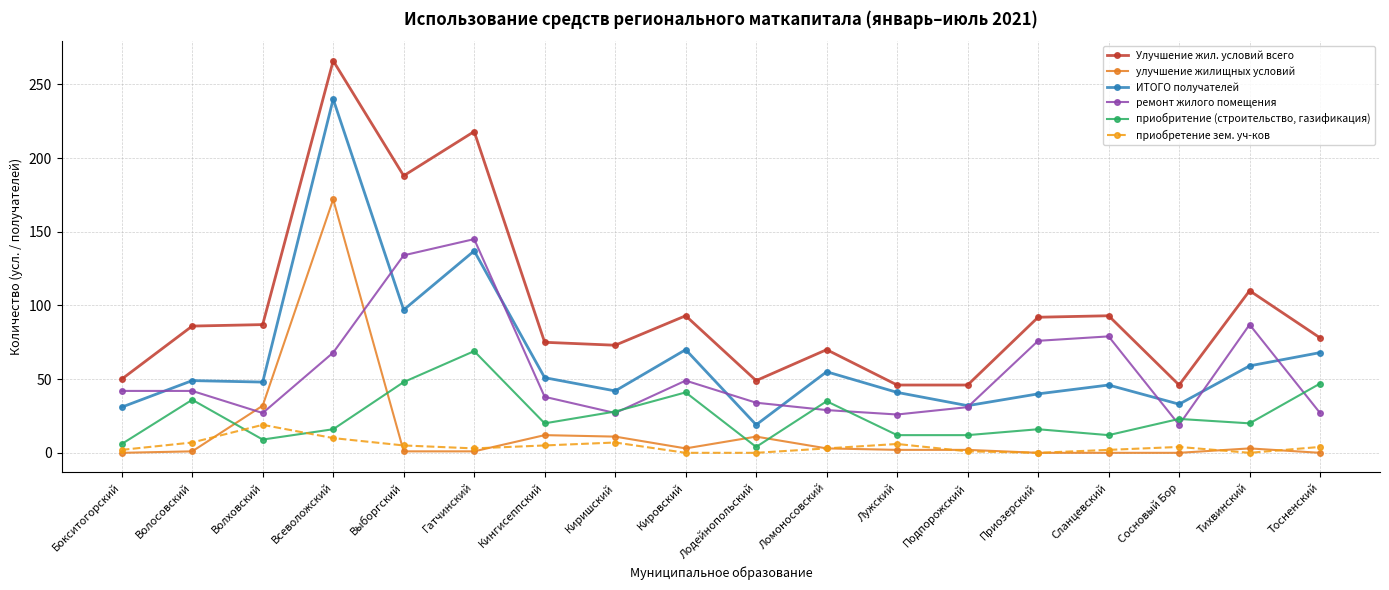

Which category has the lowest value in the ИТОГО получателей series?

Лодейнопольский